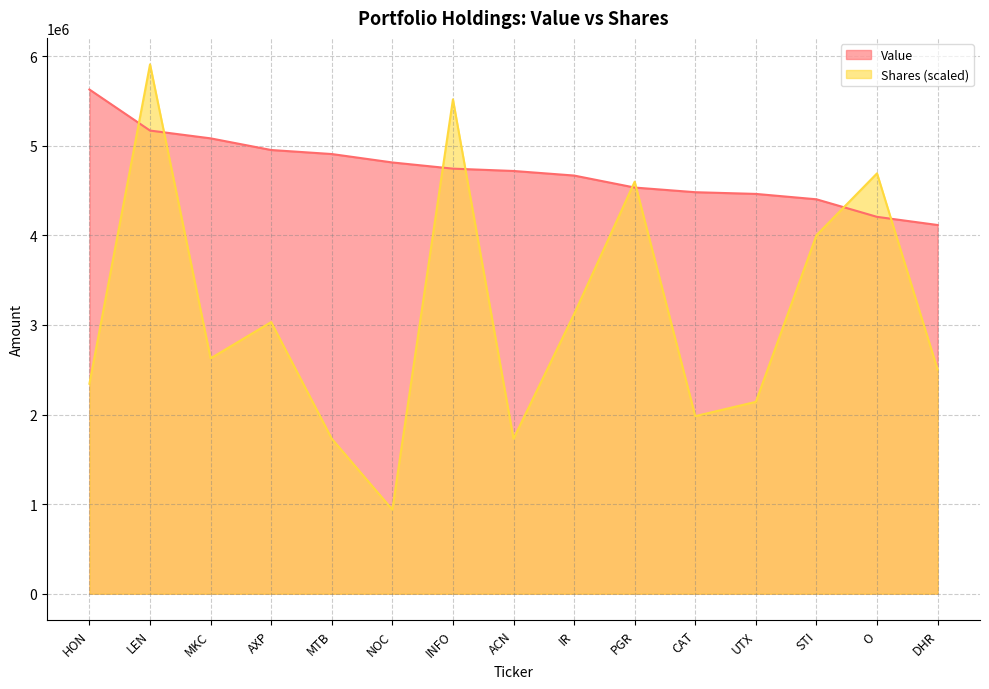

What is the lowest value of the Shares series?

938460